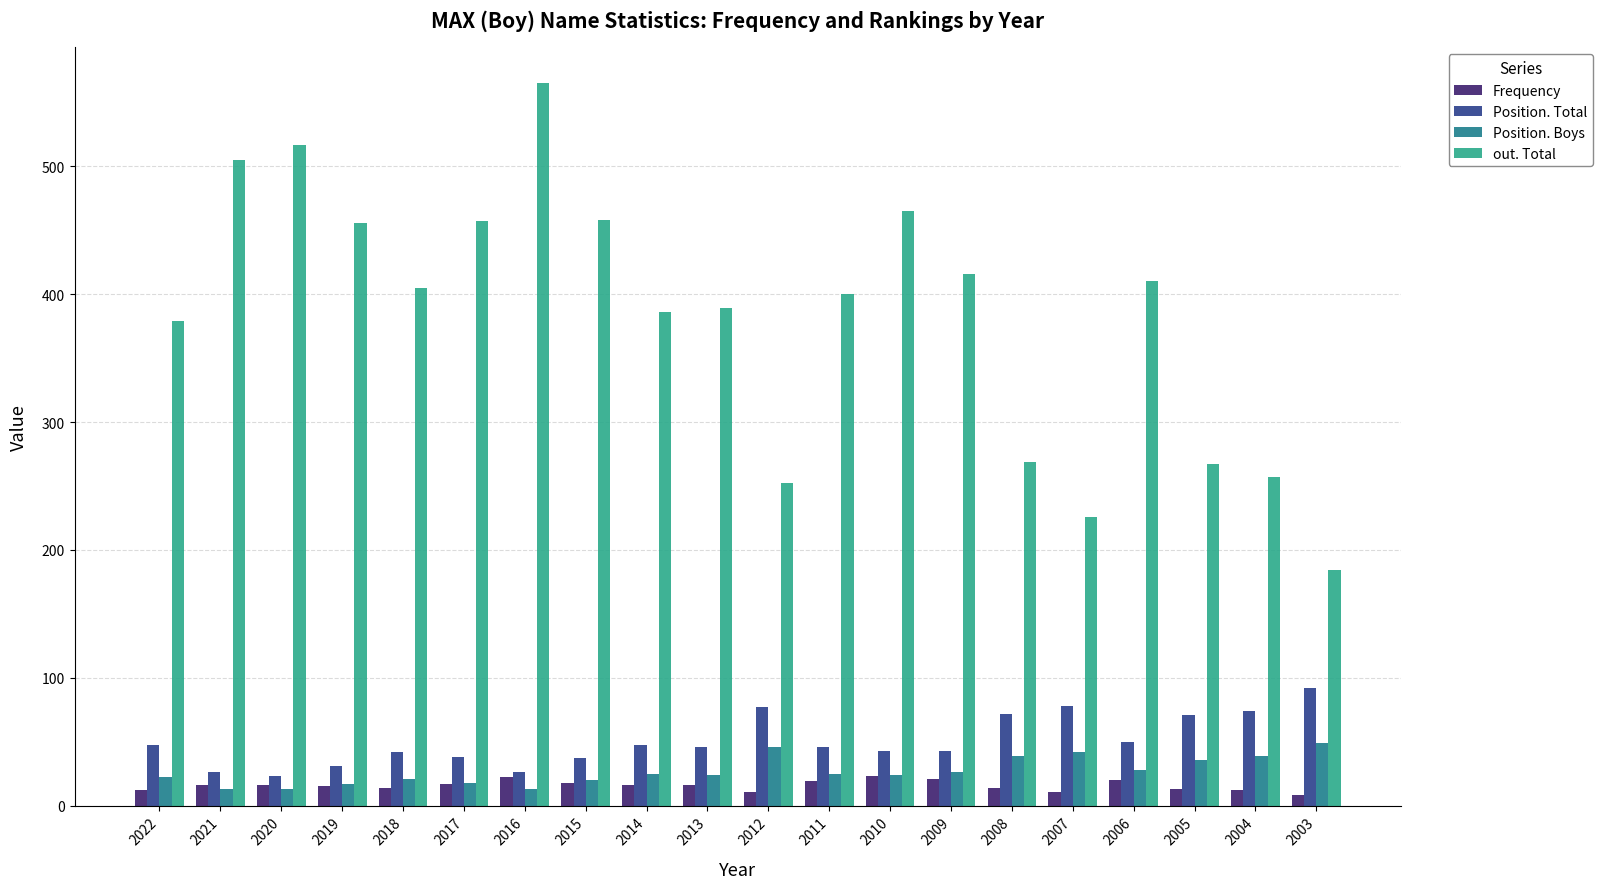

What is the lowest value of the Position. Total series?

23